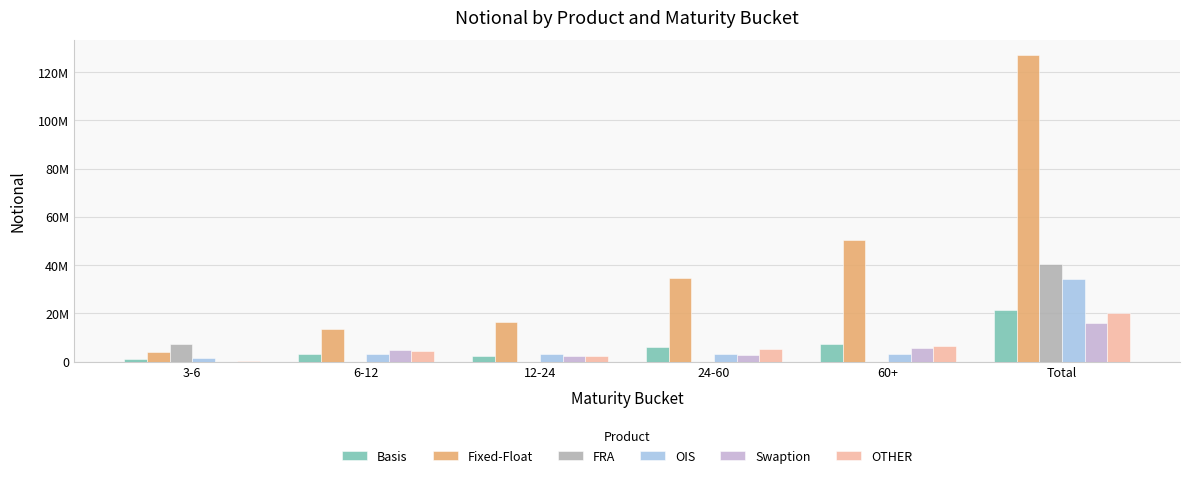

Reading right to left, list all the values displayed in this chart.

Basis: 21514452	7241725	6020948	2513308	3202509	1146293
Fixed-Float: 126941564	50346316	34844883	16327863	13542361	3830364
FRA: 40672358	0	215	108	17903	7242447
OIS: 34419838	3267681	3216498	2997978	3324985	1410730
Swaption: 15967121	5802617	2612040	2532803	4864728	1278
OTHER: 20210639	6557792	5275821	2285215	4593626	425587